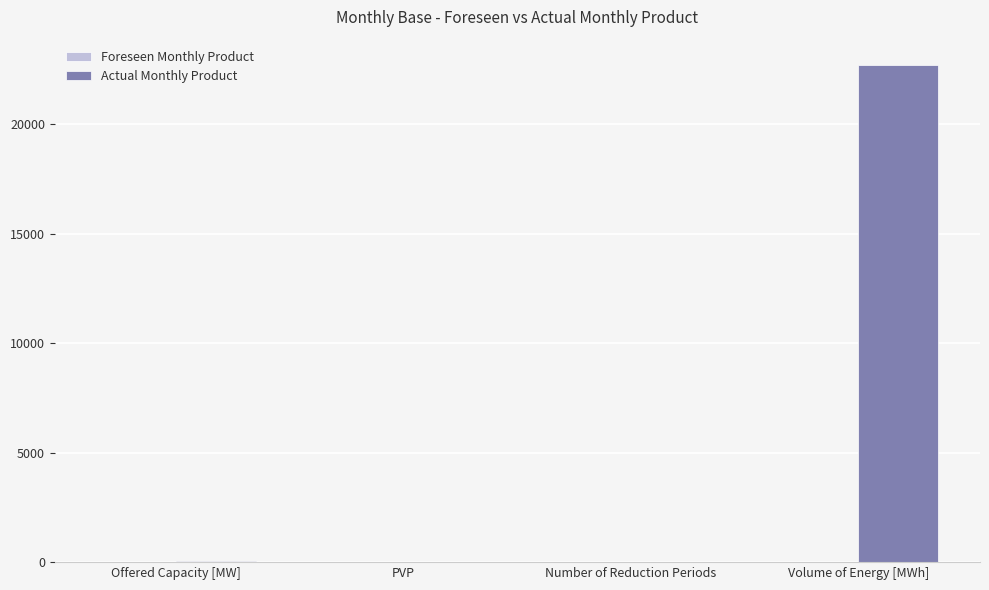

Which label corresponds to the largest value in the chart?

Volume of Energy [MWh]